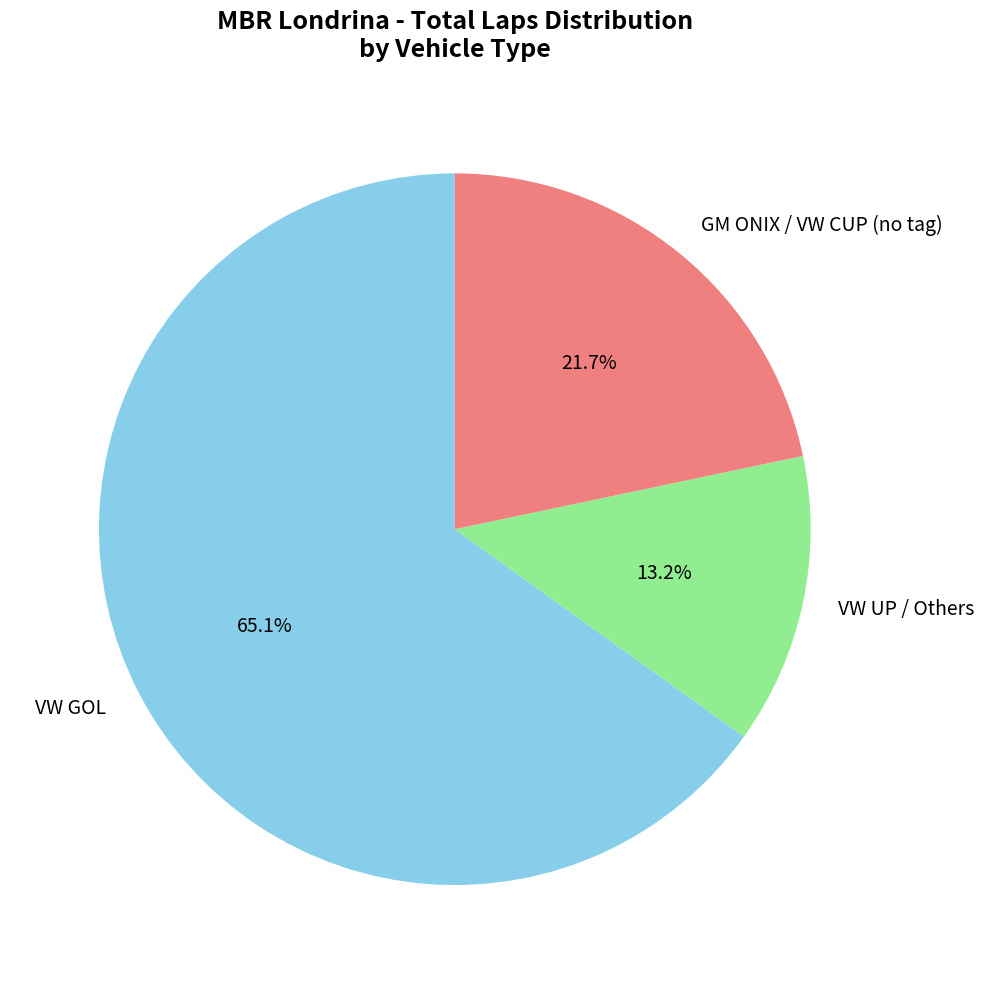

Which has a higher value, VW UP / Others or VW GOL?

VW GOL